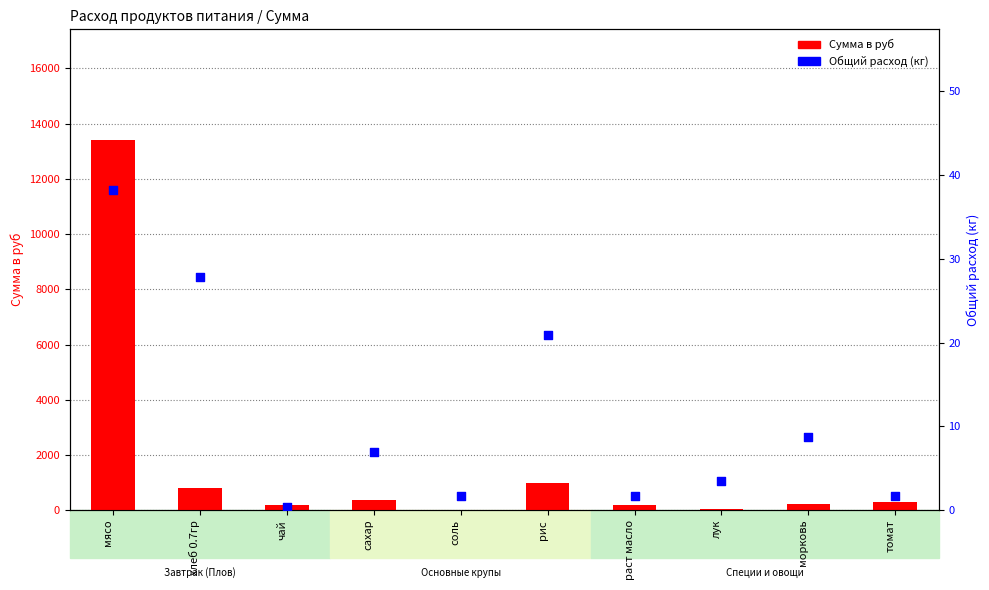

Which series reaches the minimum Y coordinate?

Общий расход (кг)